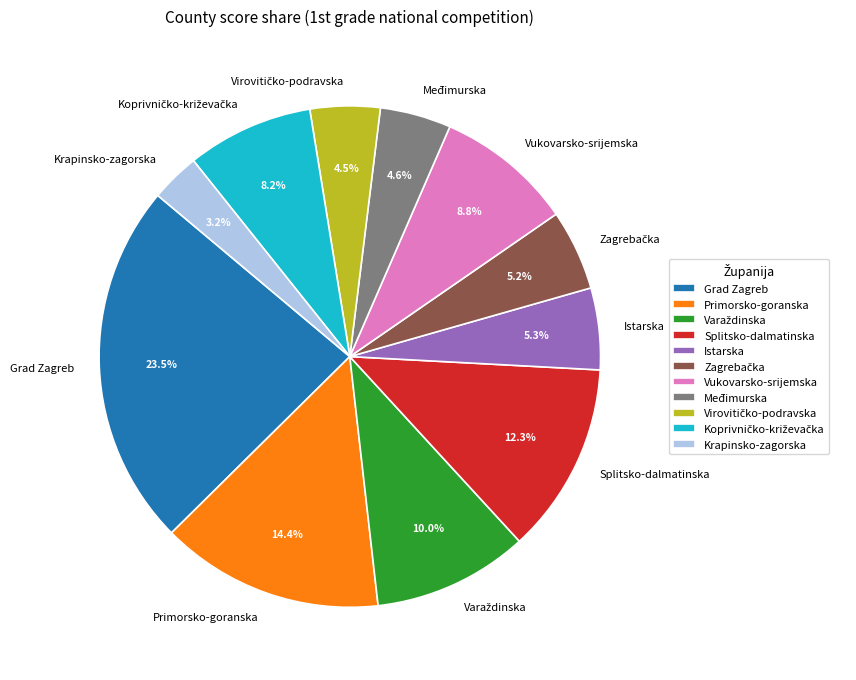

To the nearest percent, what portion does Vukovarsko-srijemska represent?

9%